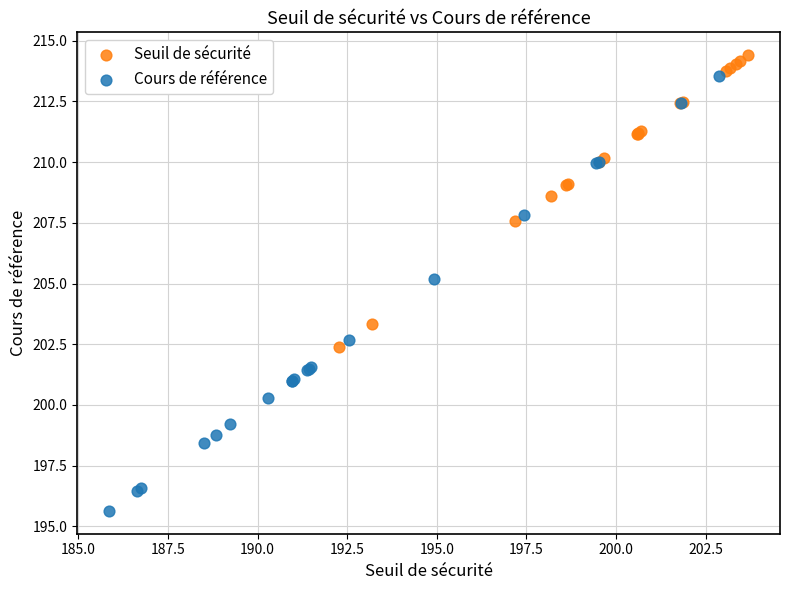

Which series has the widest spread of Y values?

Cours de référence